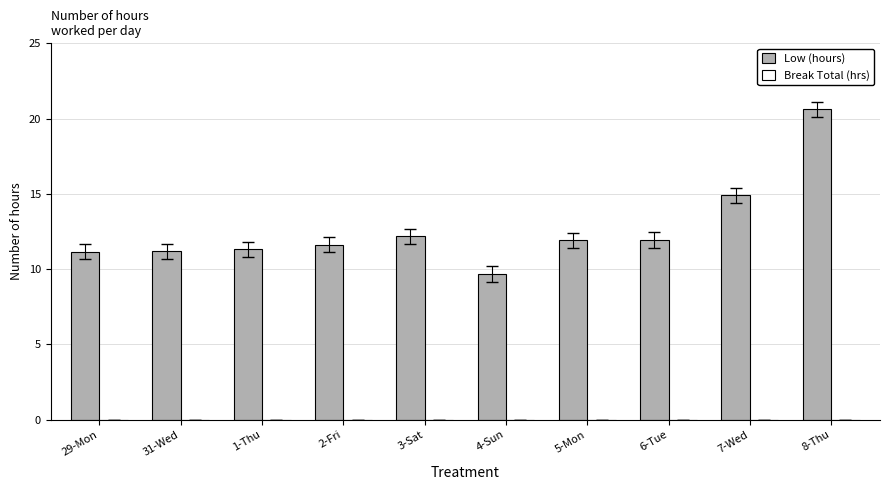

Is it true that the value at 4-Sun is 12.8?

False